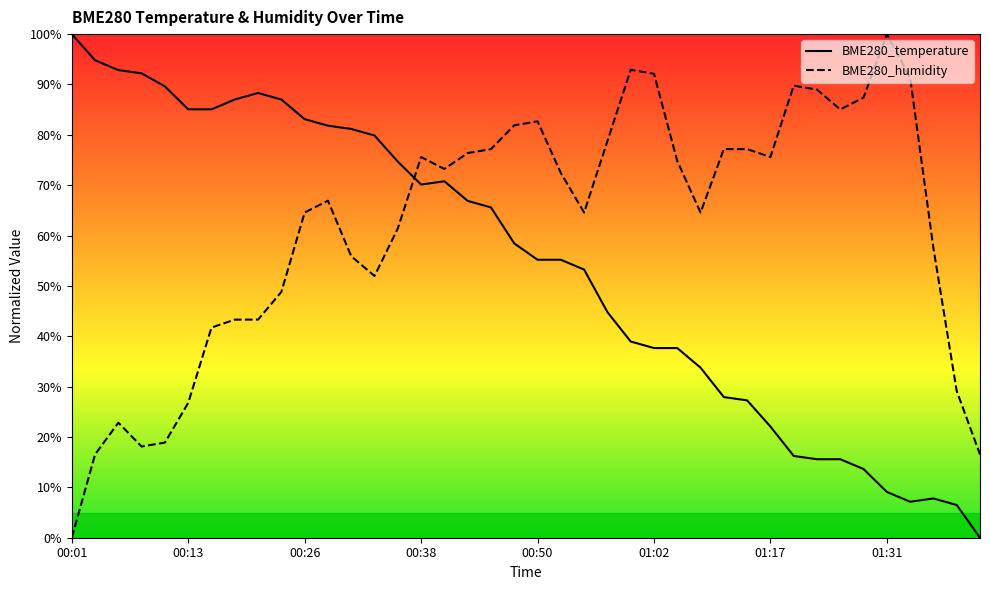

The value of BME280_temperature at 01:02 is 137.7. True or false?

False